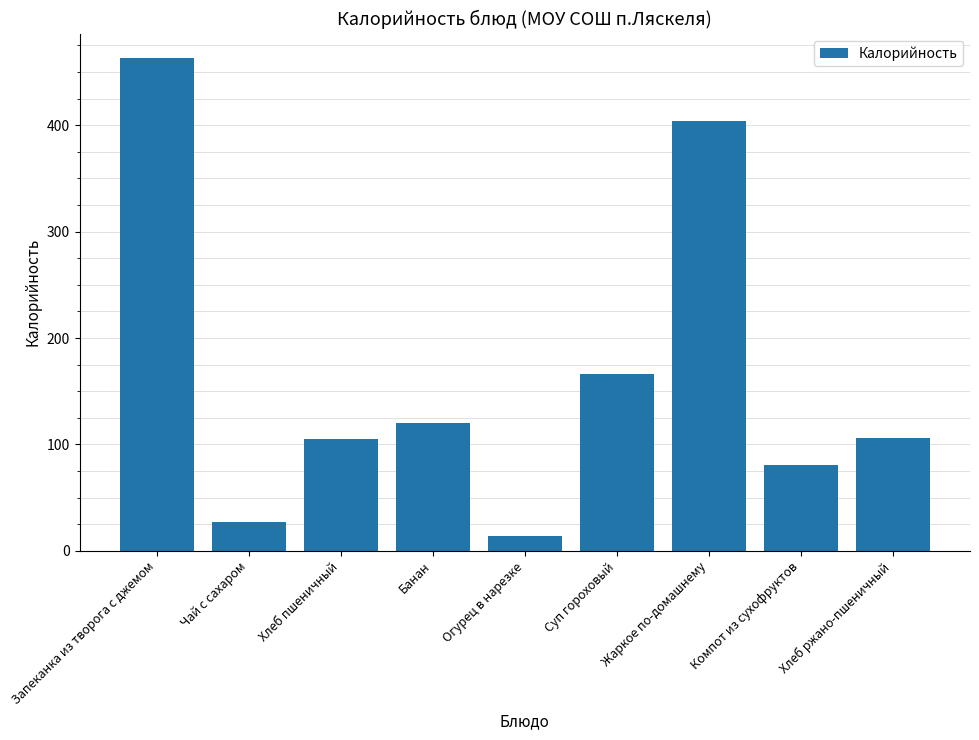

Does the chart contain stacked bars?

No